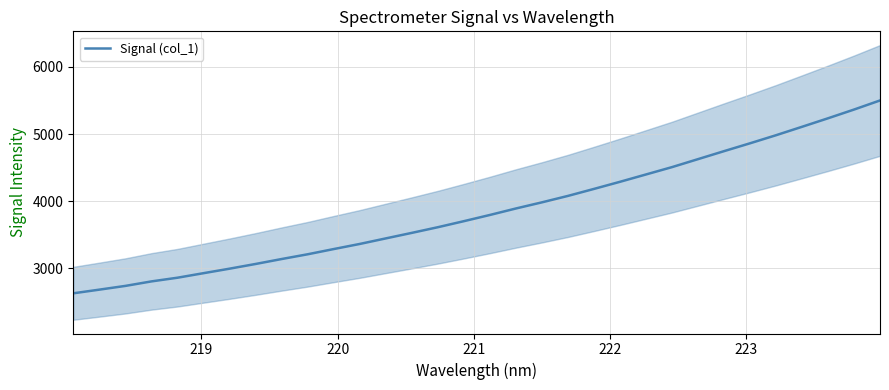

What is the minimum value for Signal (col_1)?

2627.7